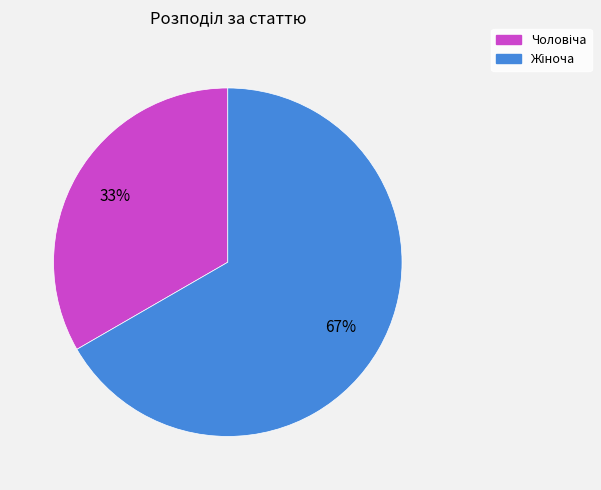

To the nearest percent, what is the average slice percentage?

50%